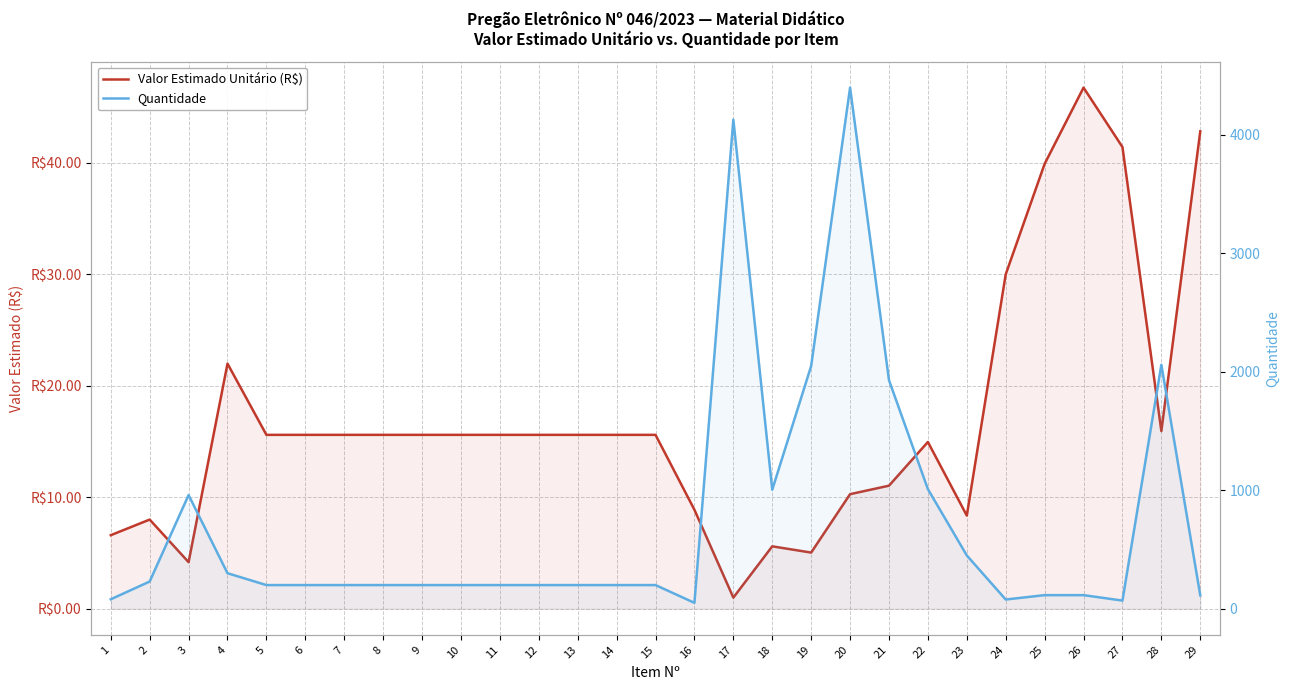

At which label does Quantidade first exceed 200?

2